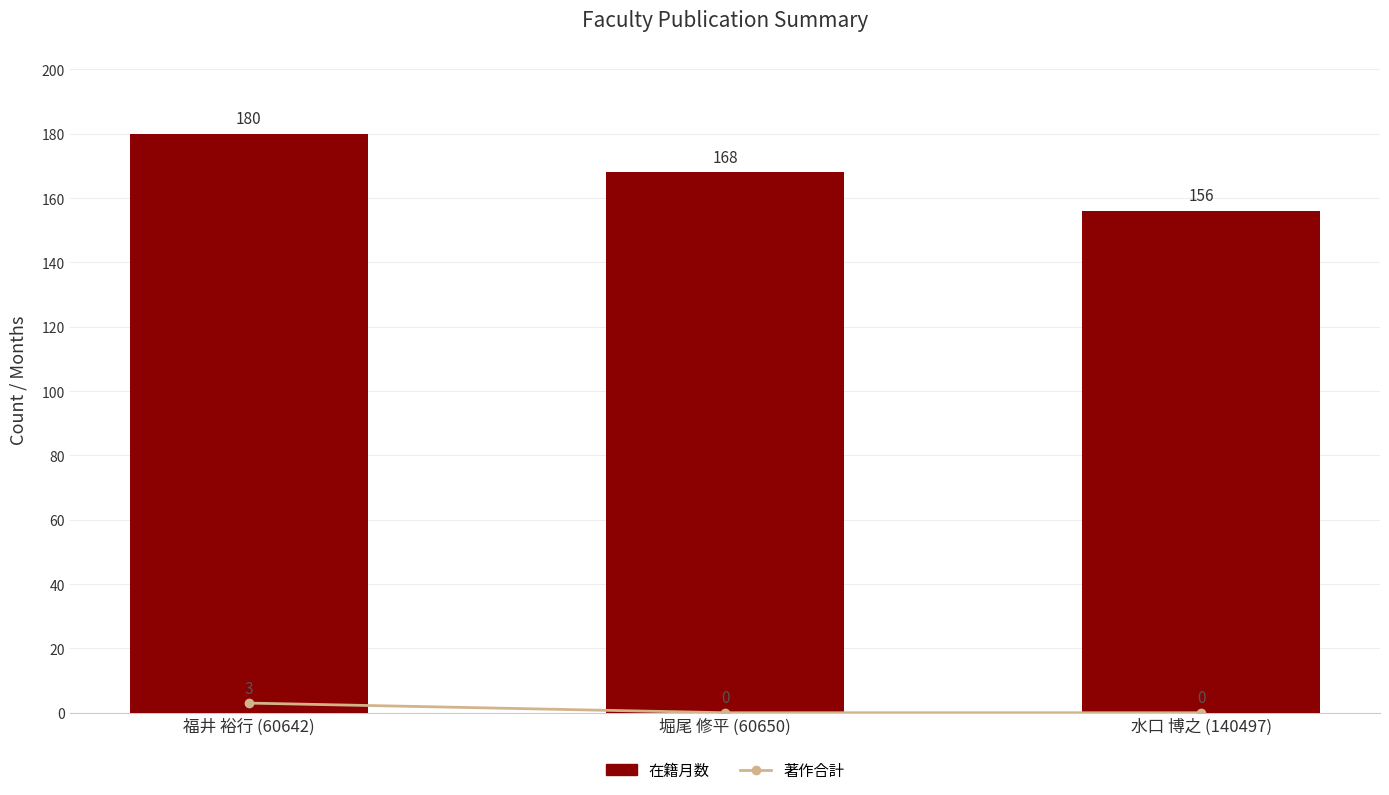

Reading right to left, extract all data points from this chart.

著作合計: 水口 博之 (140497)=0	堀尾 修平 (60650)=0	福井 裕行 (60642)=3
在籍月数: 水口 博之 (140497)=156	堀尾 修平 (60650)=168	福井 裕行 (60642)=180